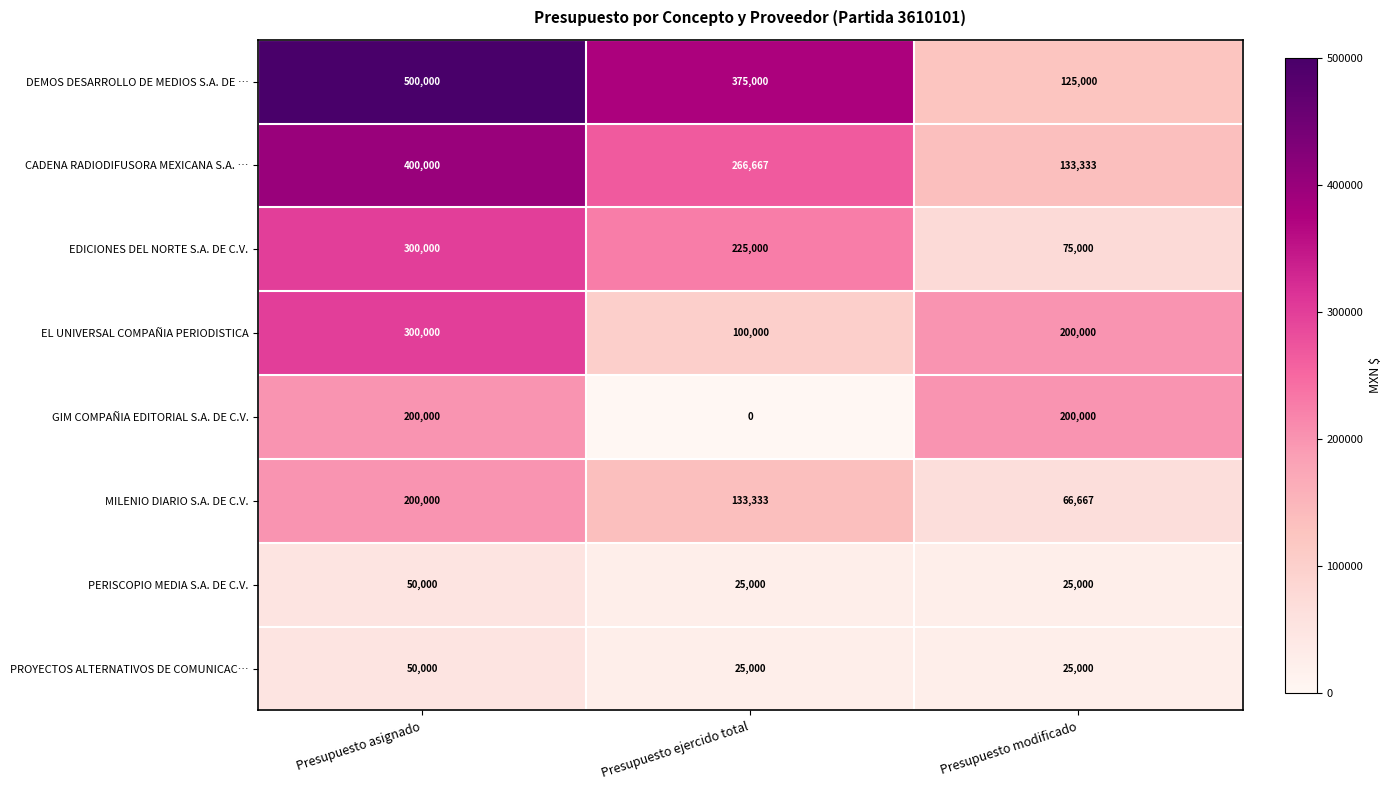

Which series has the largest total across all categories?

DEMOS DESARROLLO DE MEDIOS S.A. DE …